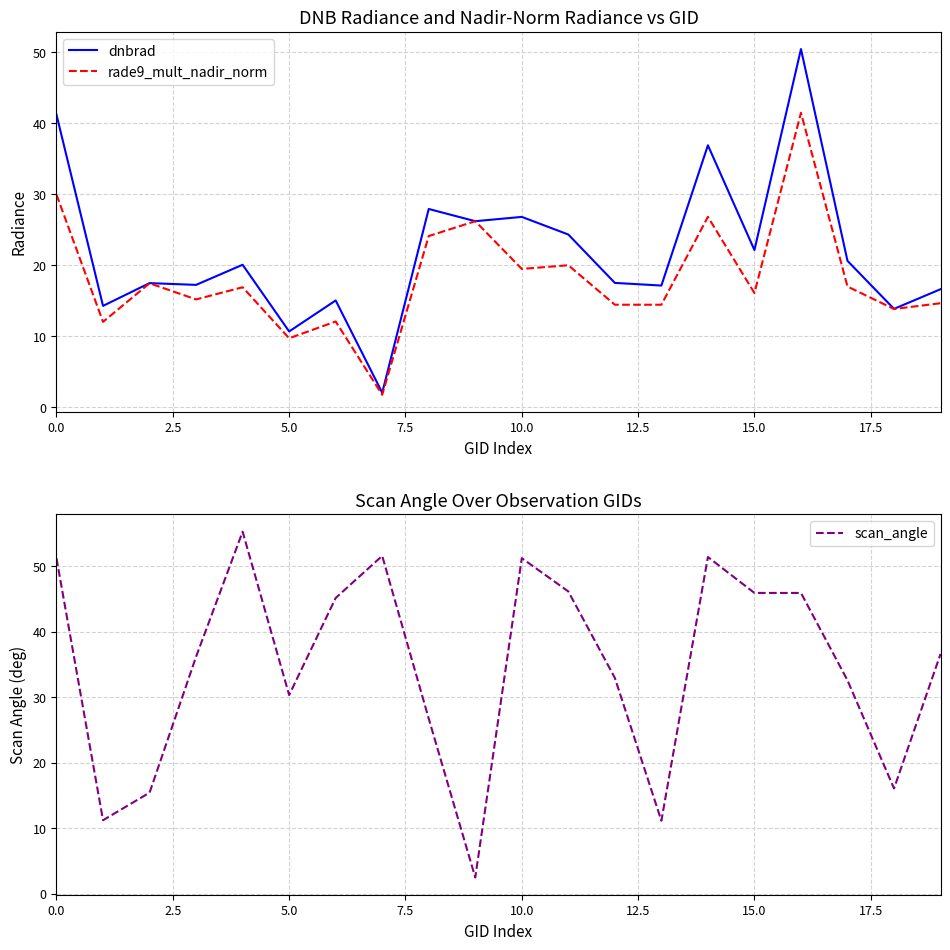

The rade9_mult_nadir_norm series shows 41.5 at 16. True or false?

True